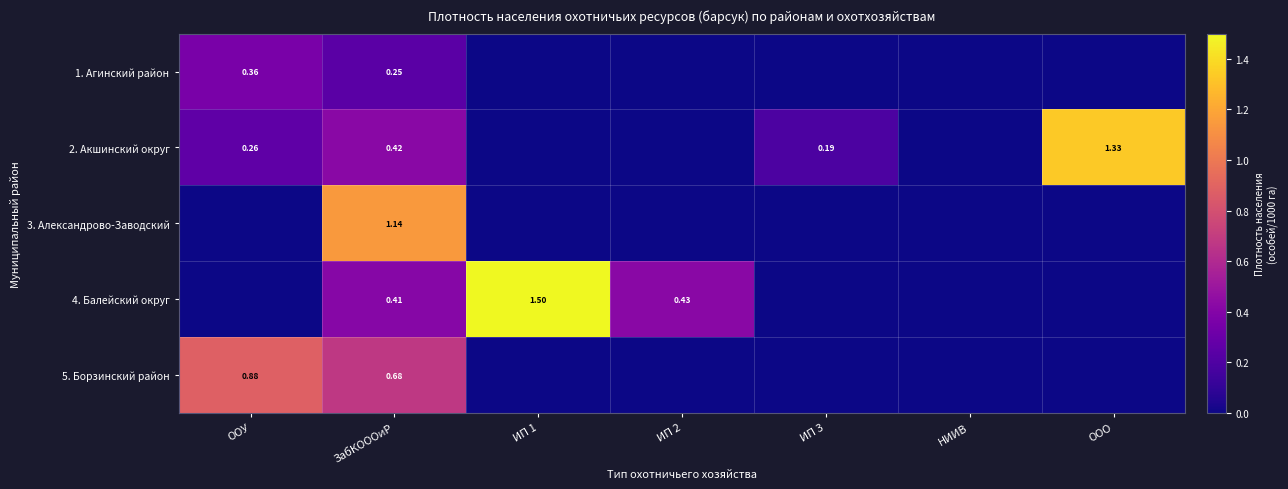

Is it true that 3. Александрово-Заводский equals -0.6 at ИП 2?

False